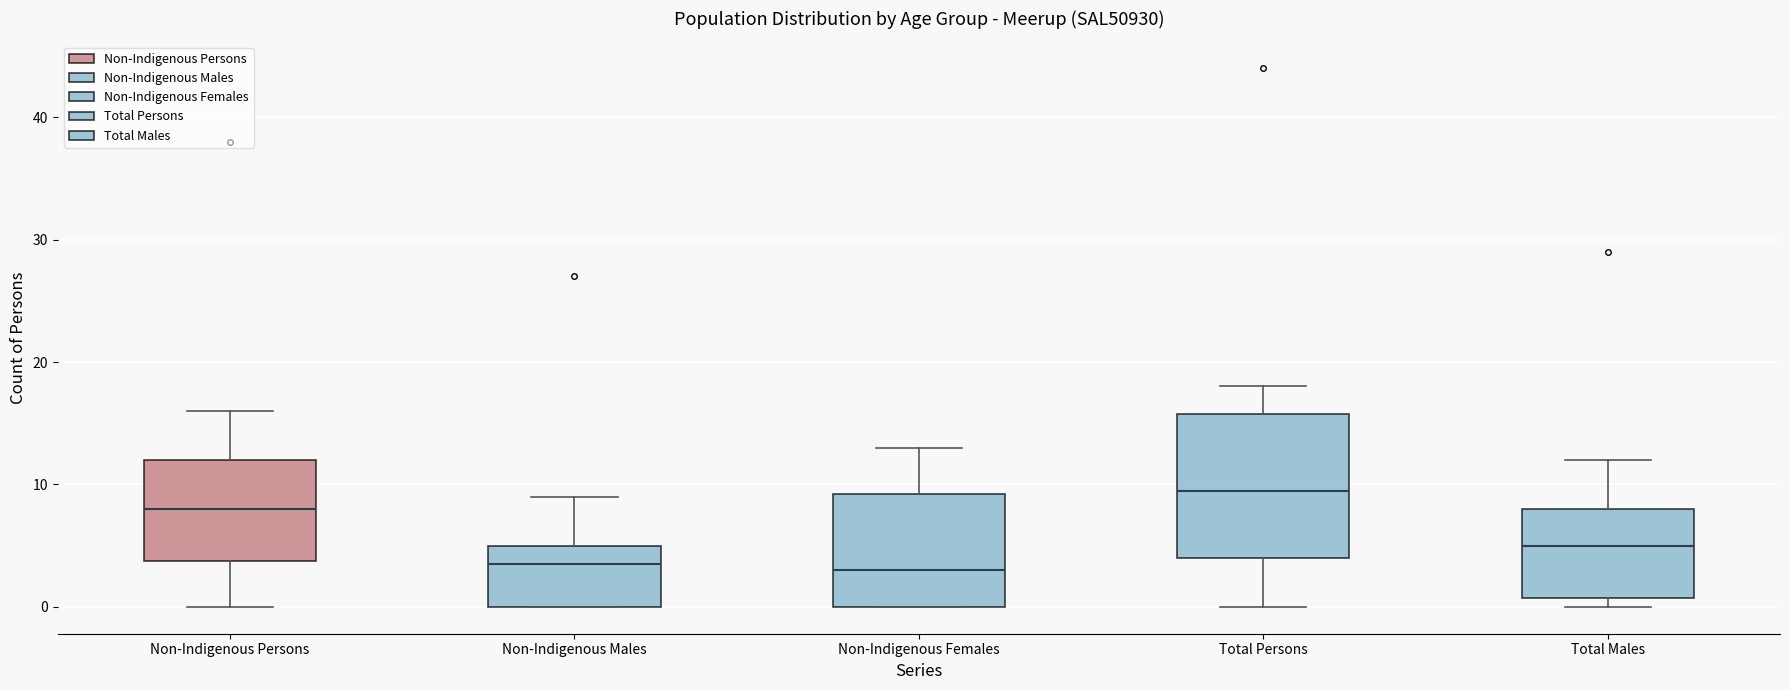

Reading left to right, transcribe this box plot: for each box, give where its median line is, the range the box spans, and where its two whiskers end, as read against the y-axis. The values are not printed on the chart, so give them approximately, as read against the axis.

Non-Indigenous Persons: median 8, box 4 to 12, whiskers 0 to 16
Non-Indigenous Males: median 4, box 0 to 5, whiskers 0 to 9
Non-Indigenous Females: median 3, box 0 to 9, whiskers 0 to 13
Total Persons: median 10, box 4 to 16, whiskers 0 to 18
Total Males: median 5, box 1 to 8, whiskers 0 to 12